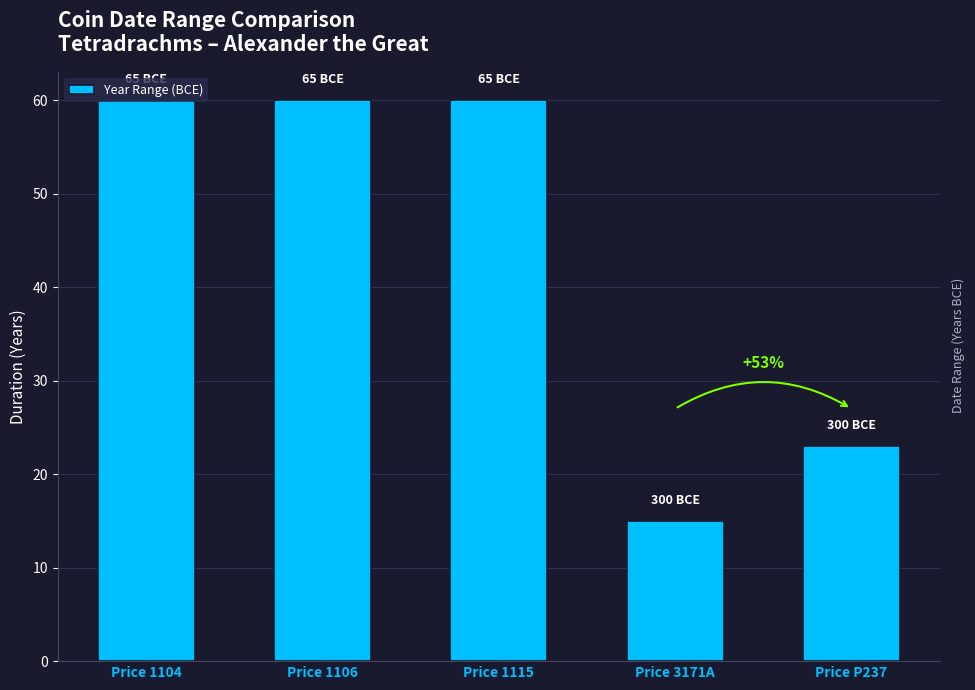

List the labels in order of value, smallest first.

Price 3171A, Price P237, Price 1104, Price 1106, Price 1115